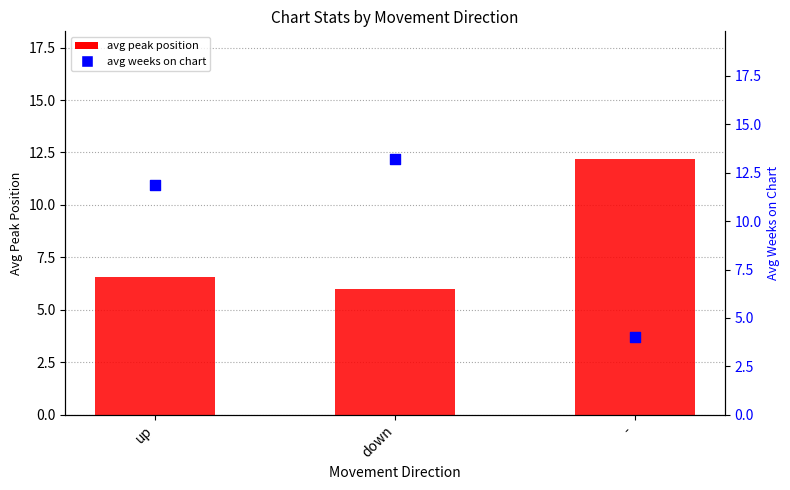

Is the value of avg peak position at - greater than the value of avg weeks on chart at down?

No